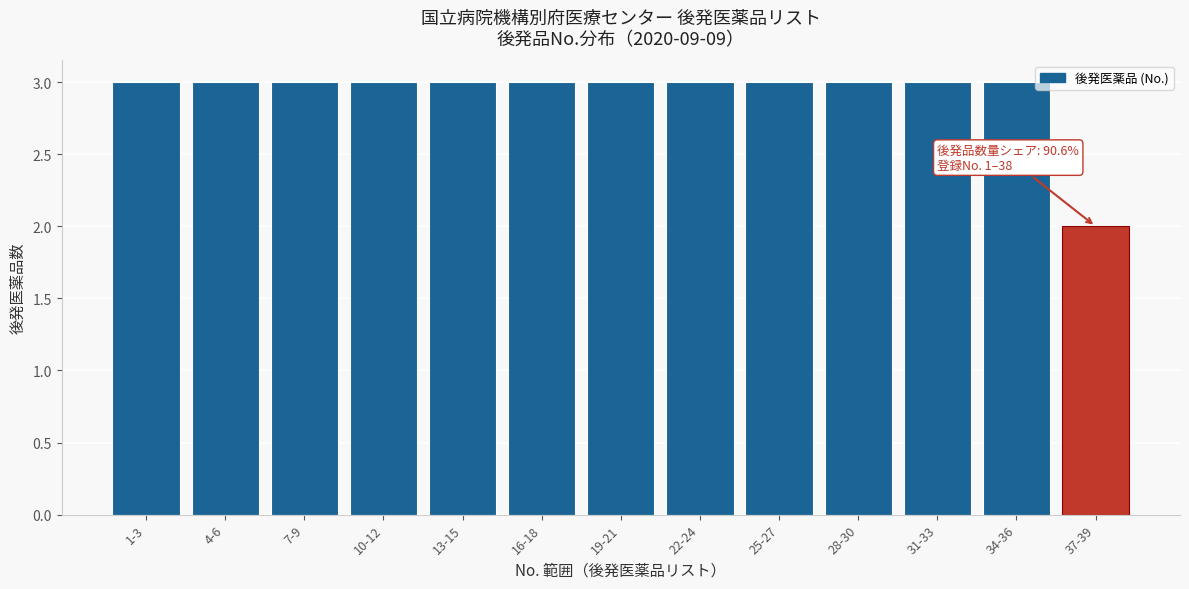

Reading left to right, what are all the values shown in this chart?

3	3	3	3	3	3	3	3	3	3	3	3	2